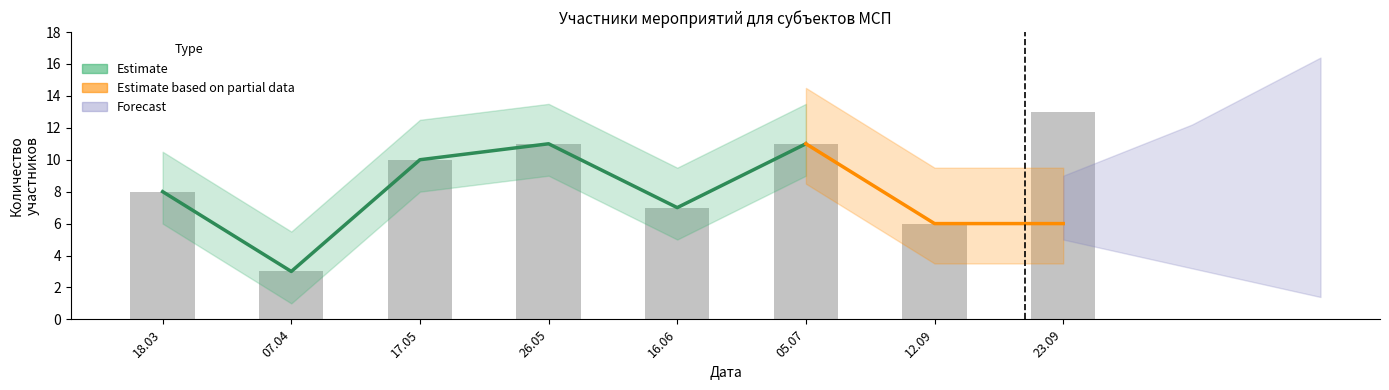

Where is the data nearest to the value 8?

18.03